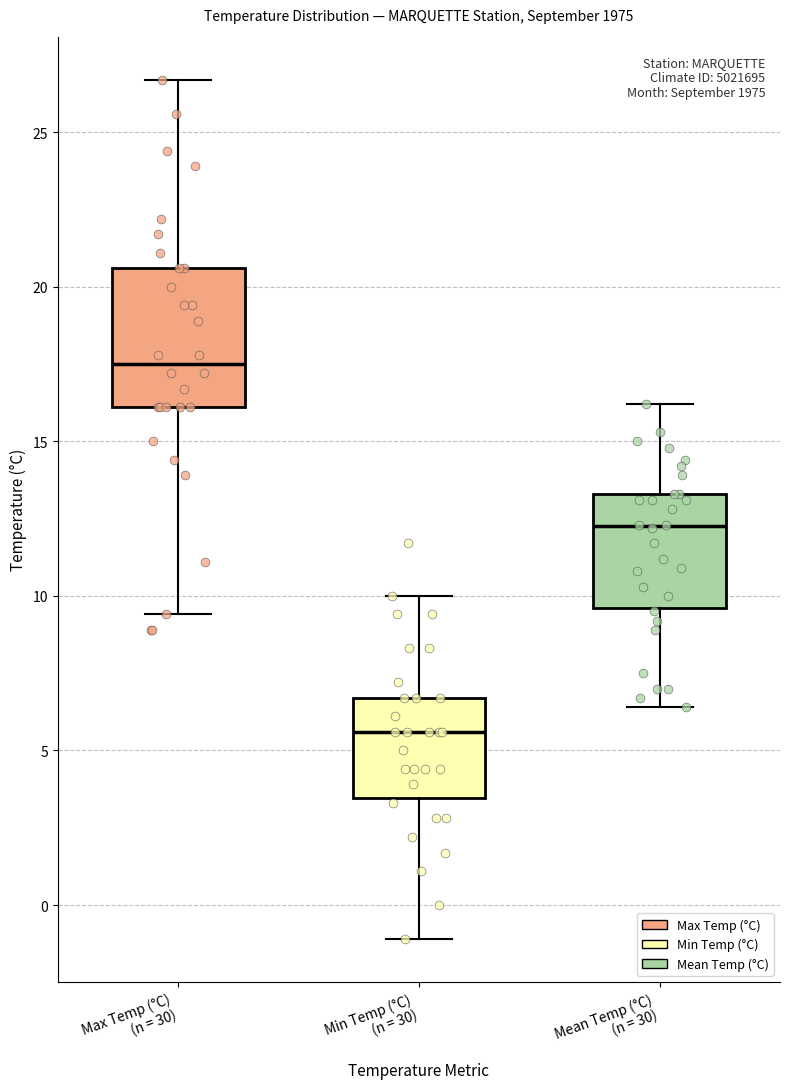

Where does the upper whisker of the box for Max Temp (°C) (n = 30) end on the y-axis? The values are not printed on the chart, so give them approximately, as read against the axis.

26.5